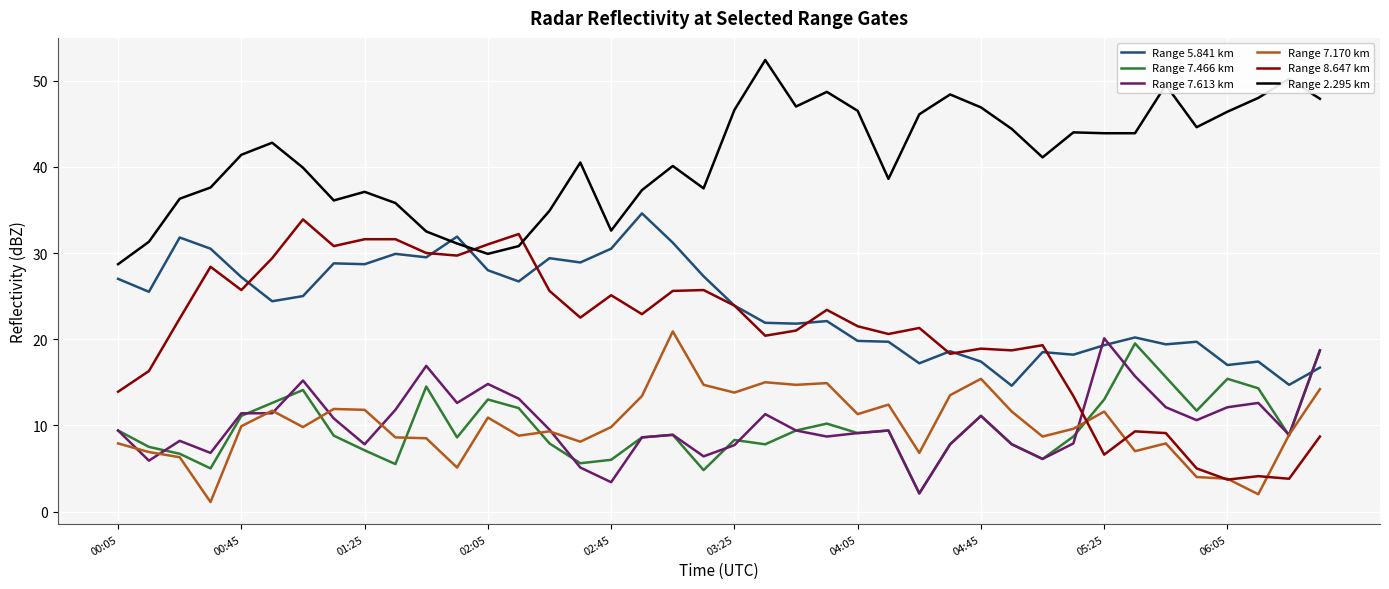

Which series has the largest total across all categories?

Range 2.295 km